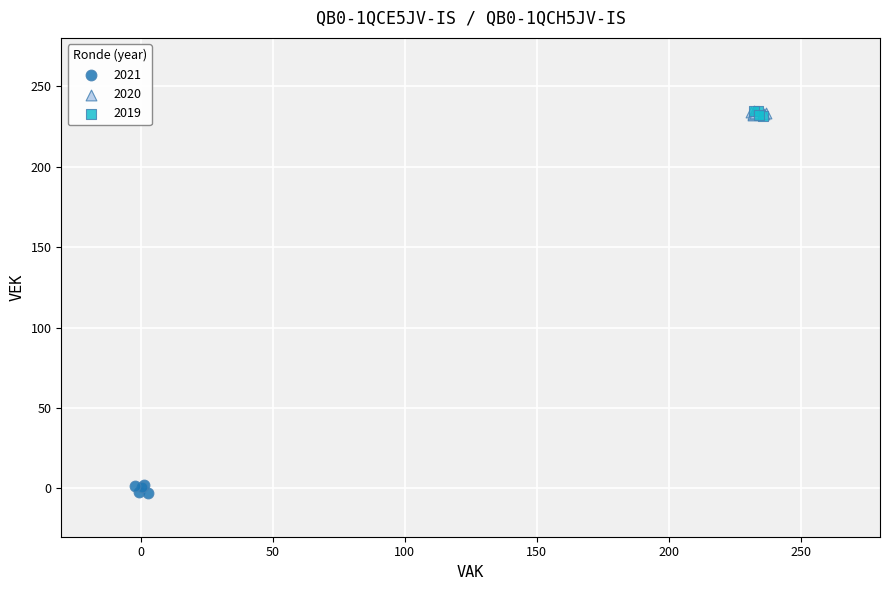

Which series reaches the minimum Y coordinate?

2021